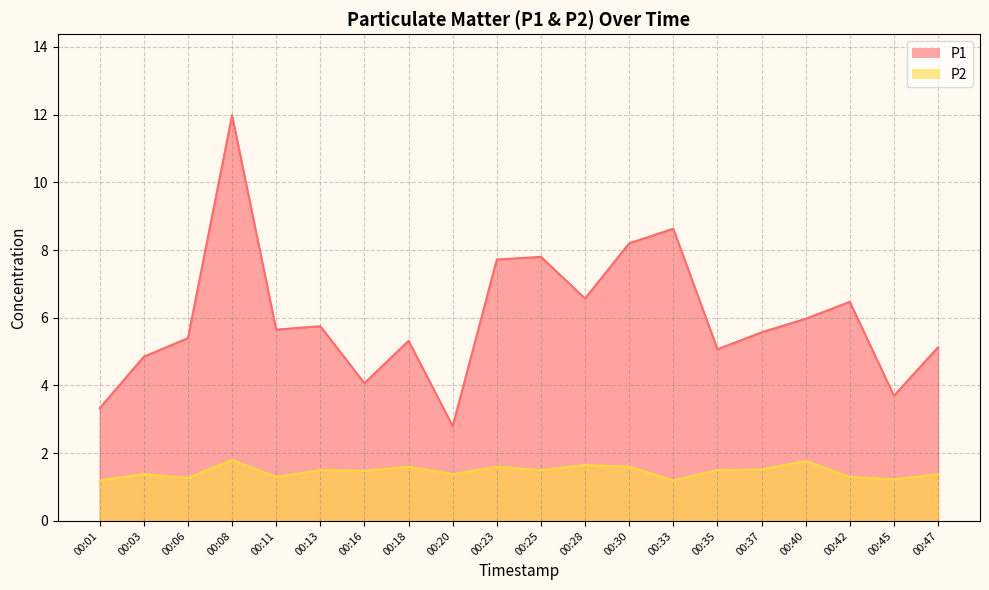

Rank the series by their maximum value, from highest to lowest.

P1, P2